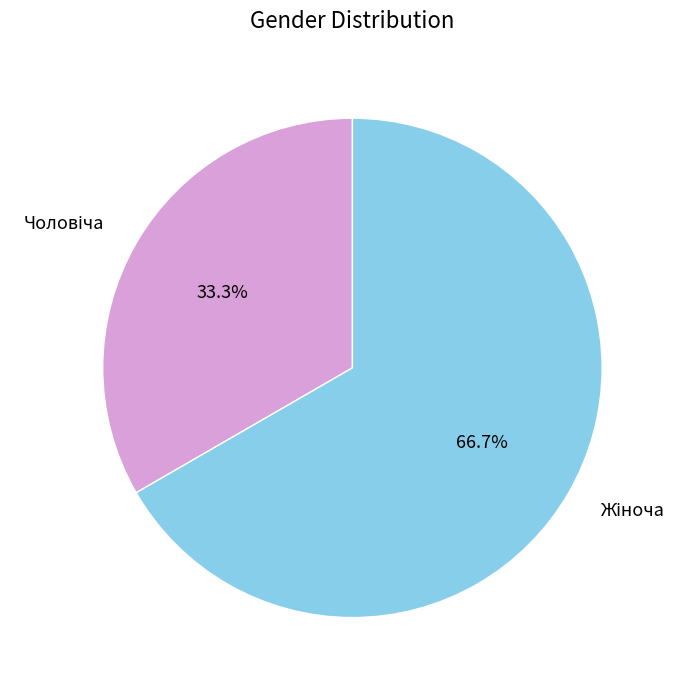

Is the sum of Чоловіча and Жіноча greater than half?

Yes